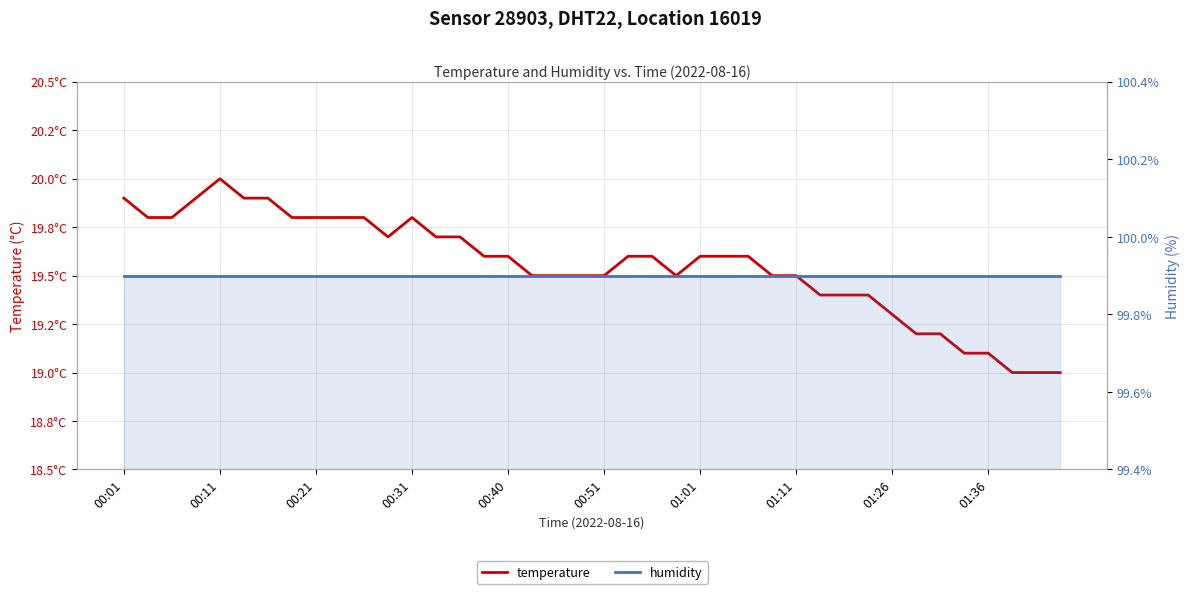

Which series has the largest range (max minus min)?

temperature